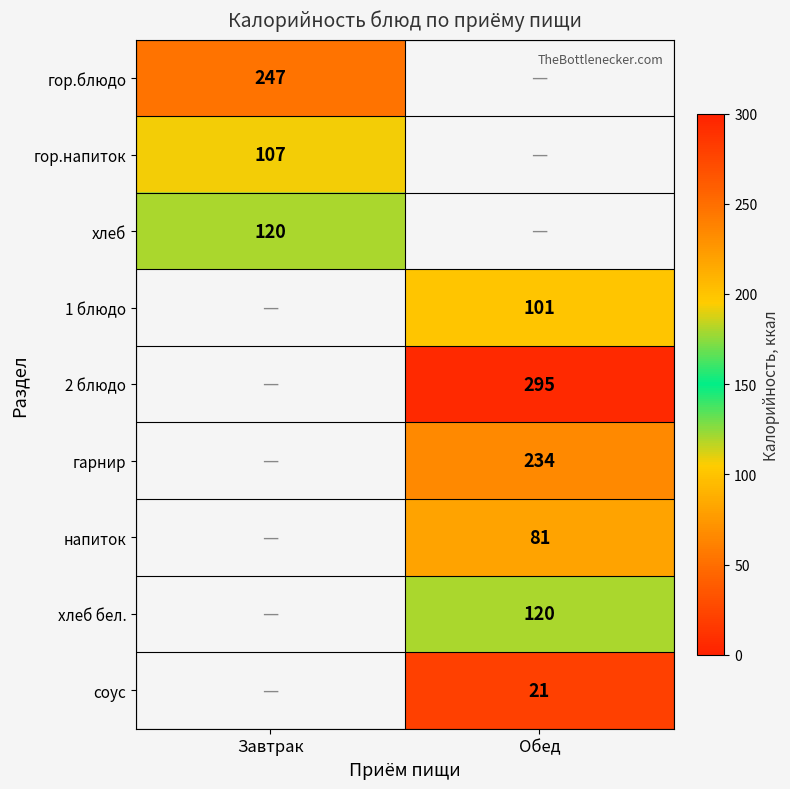

Count the number of categories in the chart.

2